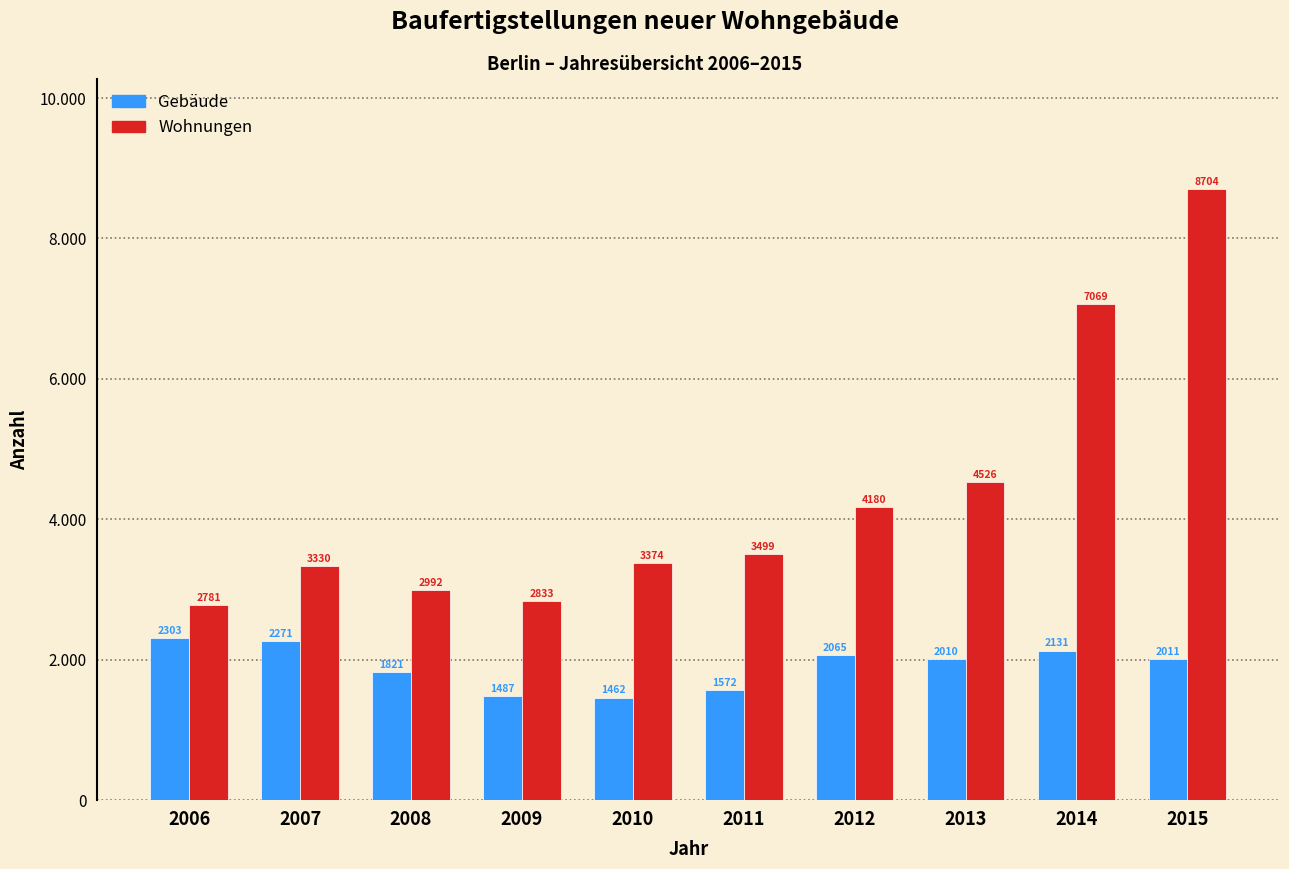

What are all the series names shown in the legend?

Gebäude, Wohnungen